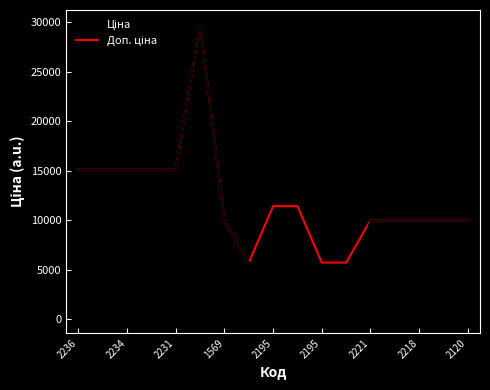

How many interior local peaks does the Доп. ціна series have?

1